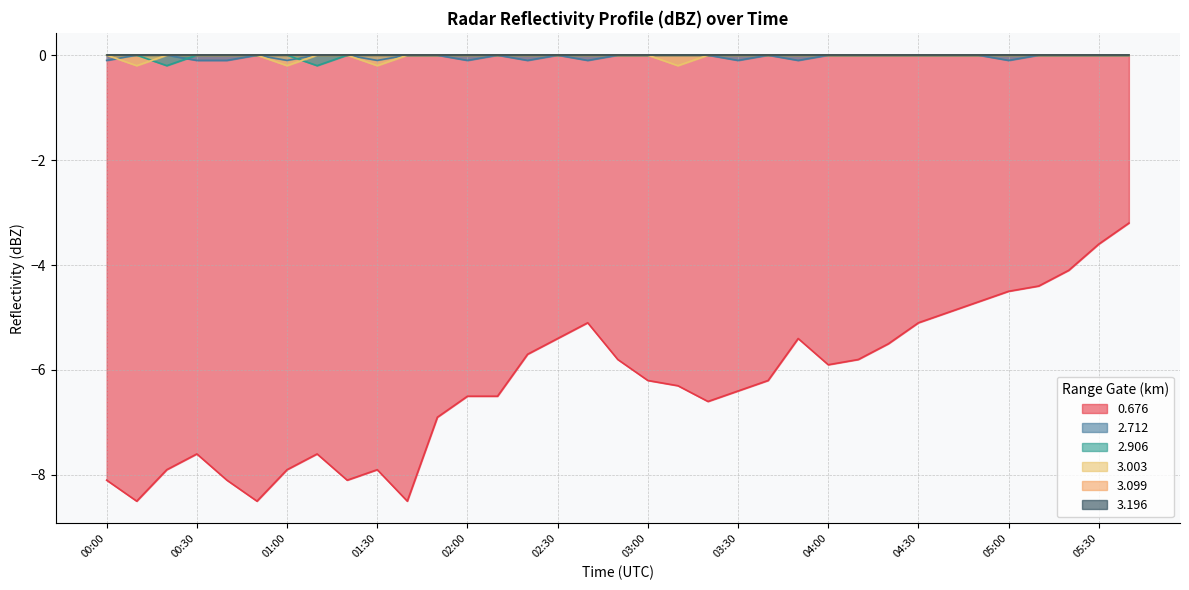

At how many categories does at least one series exceed -3?

35